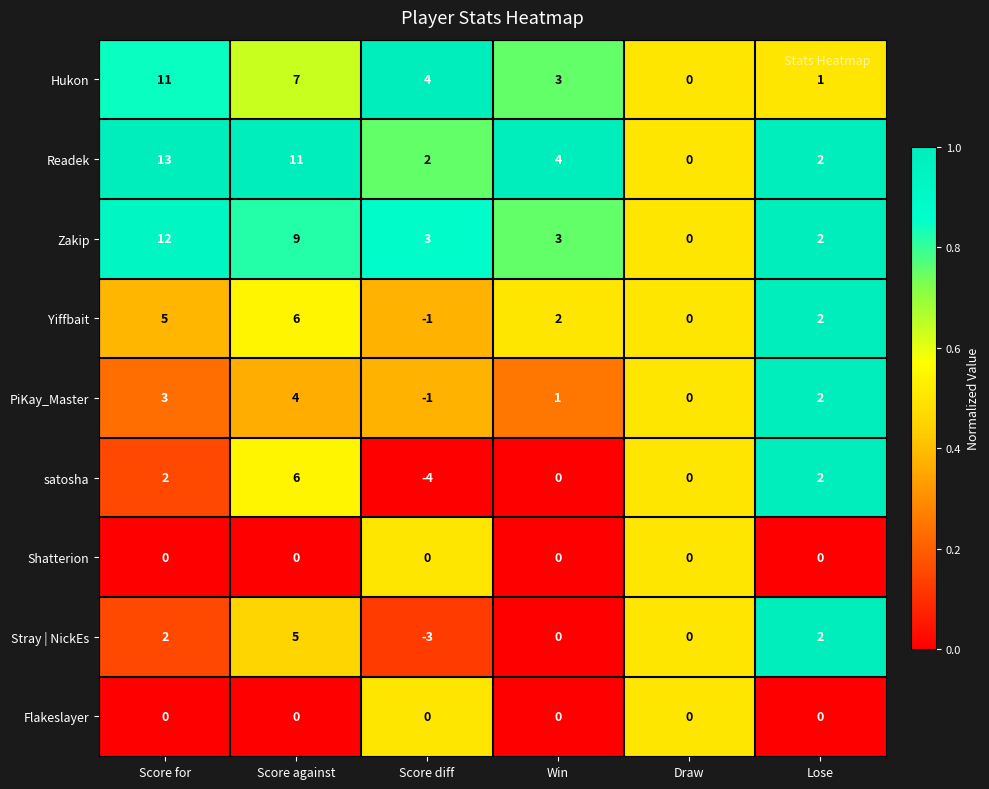

Is the value of satosha at Score diff greater than the value of Yiffbait at Score for?

No